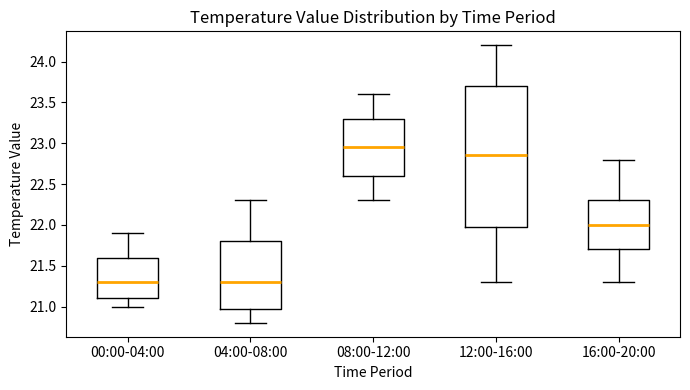

Comparing the boxes themselves (not the whiskers), which one is the tallest?

12:00-16:00